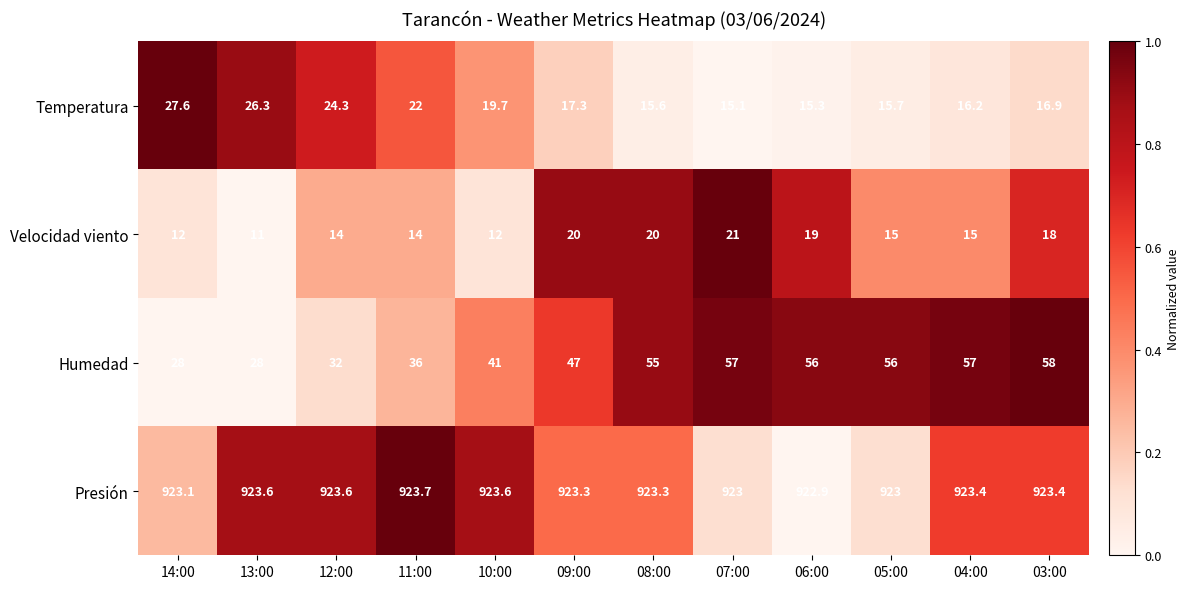

Is it true that Presión equals 923.3 at 08:00?

True